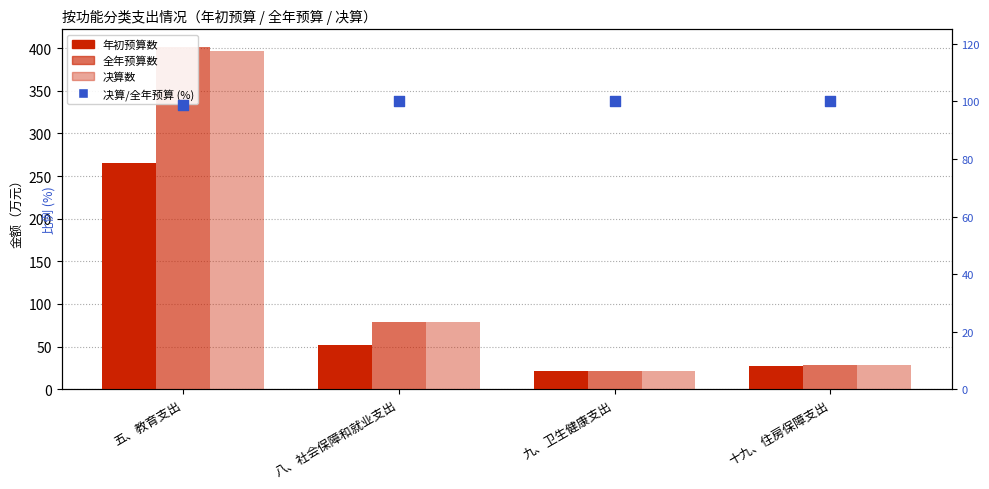

At which category is the sum across all series the highest?

五、教育支出